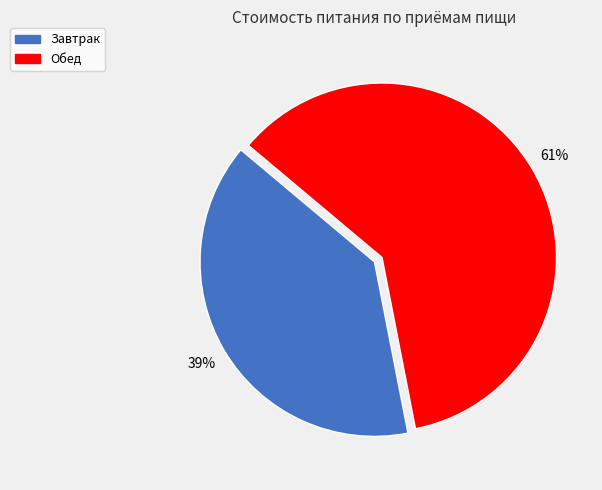

To the nearest percent, what is the difference between the Обед and Завтрак slice percentages?

22%